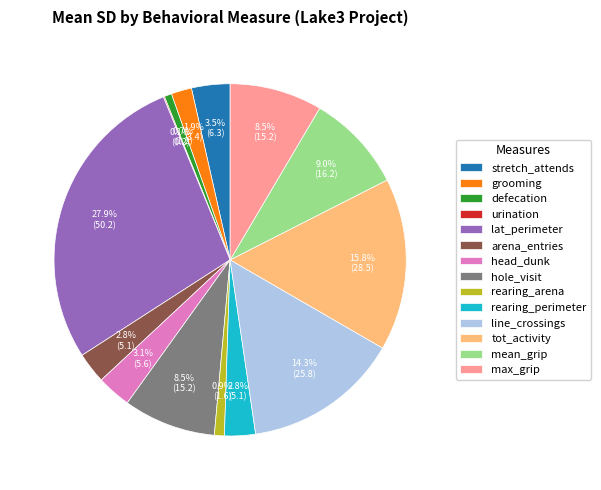

Approximately how many times larger is the value at head_dunk compared to stretch_attends?

0.9